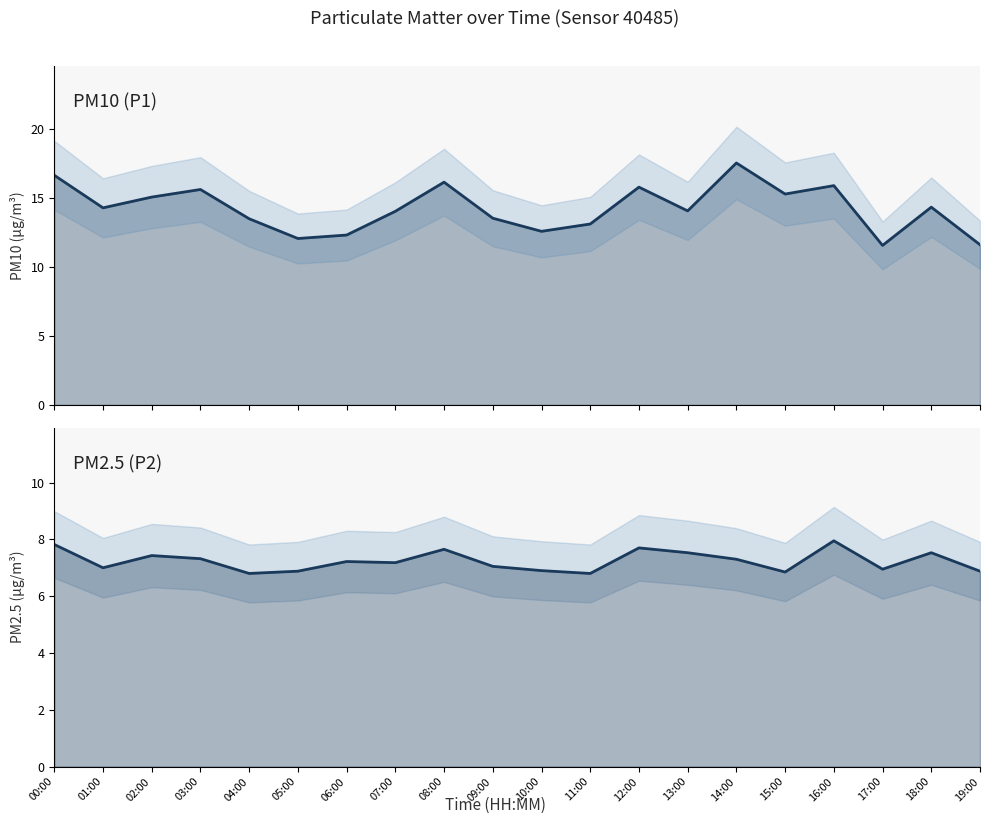

How many values in the P1 (PM10) line series exceed 14?

12